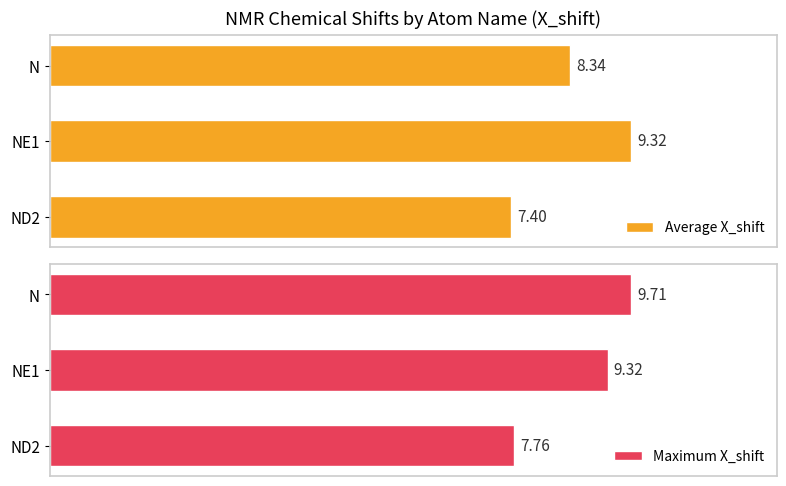

How many categories are shown in the chart?

3